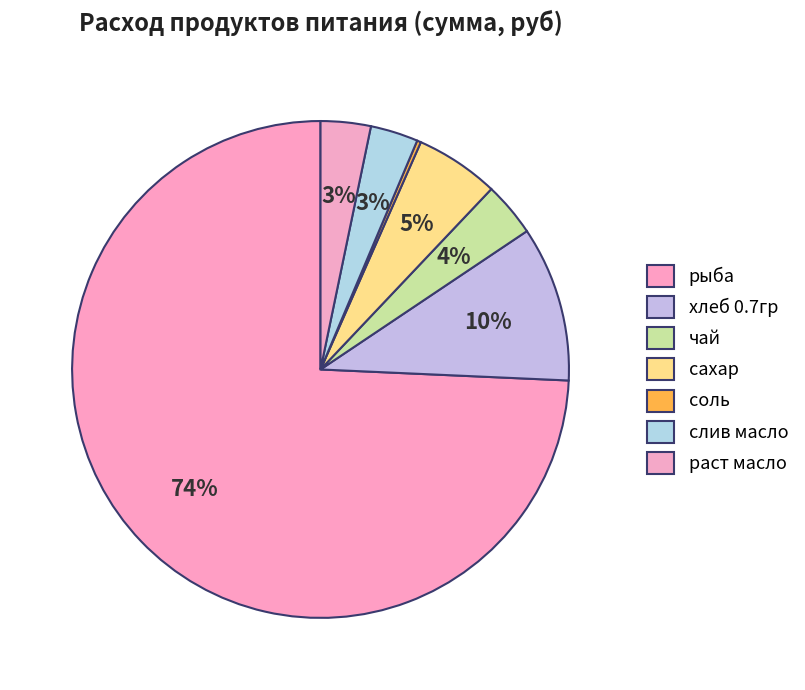

To the nearest percent, what is the difference between the чай and рыба slice percentages?

71%